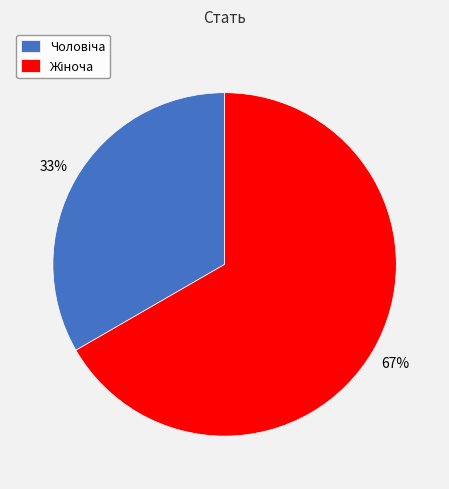

Is there any slice that represents more than half of the pie?

Yes